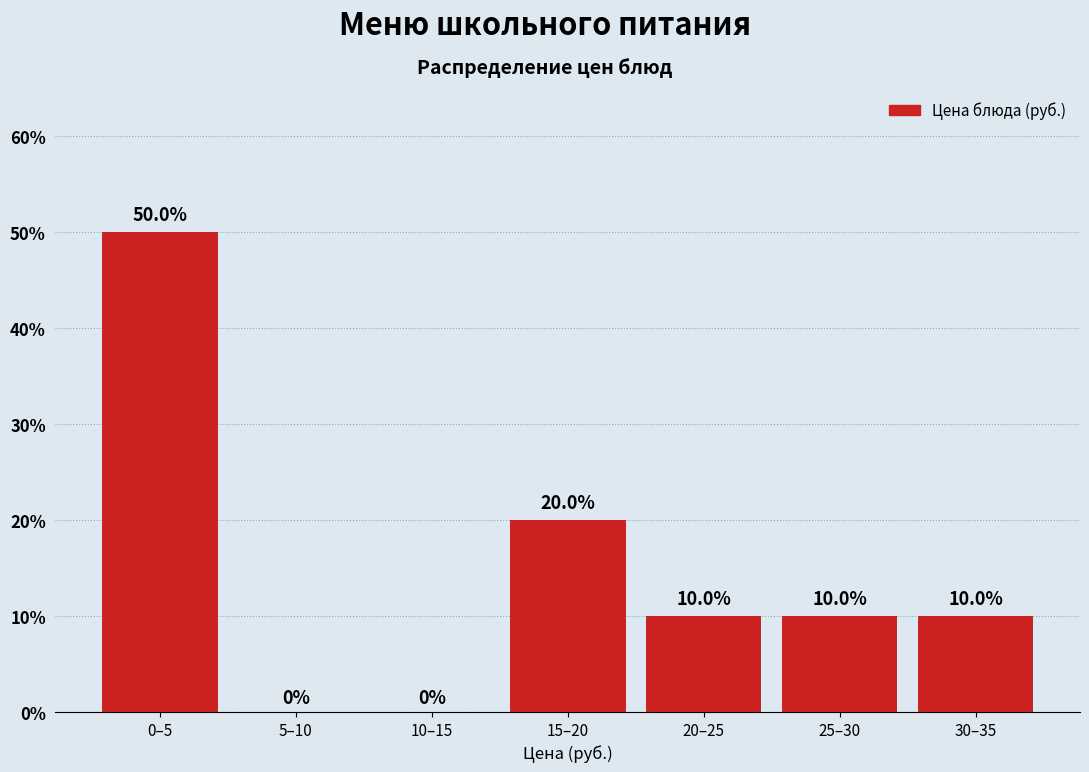

Reading right to left, what are all the values shown in this chart?

30–35=10	25–30=10	20–25=10	15–20=20	10–15=0	5–10=0	0–5=50